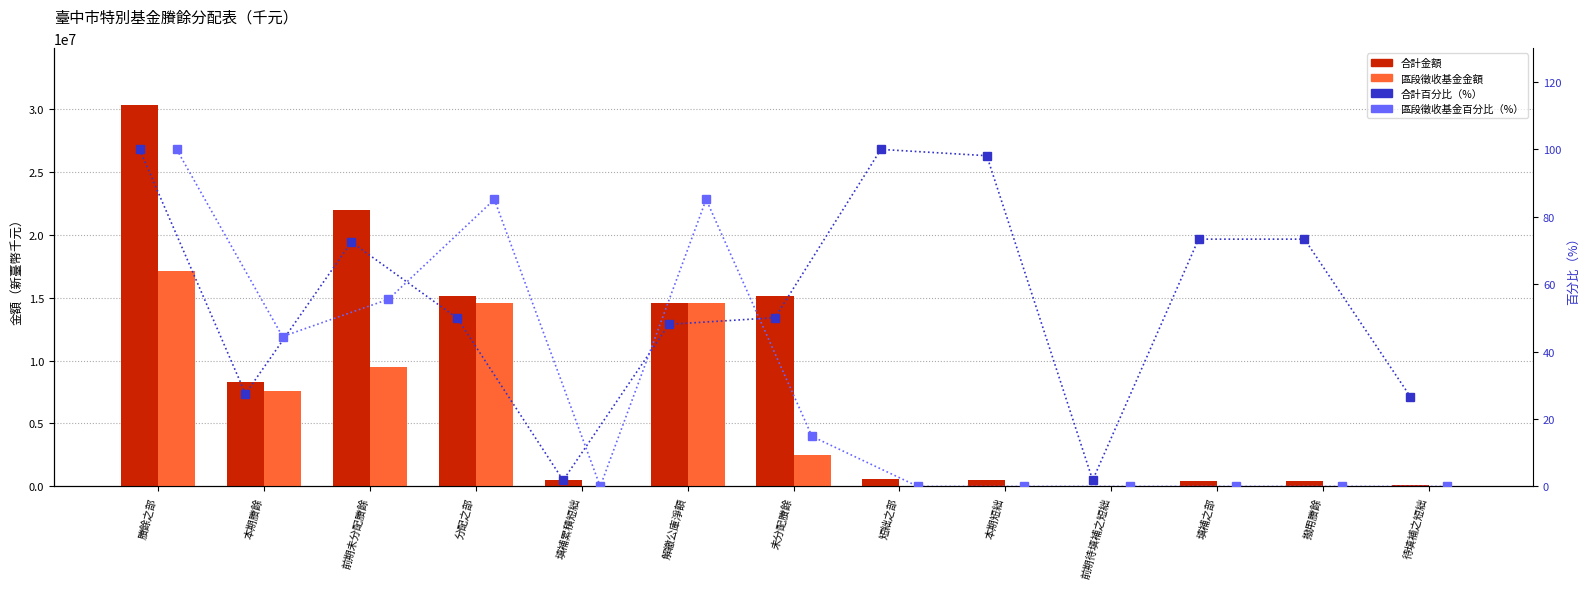

How many data points in 區段徵收基金金額 are above 0?

6